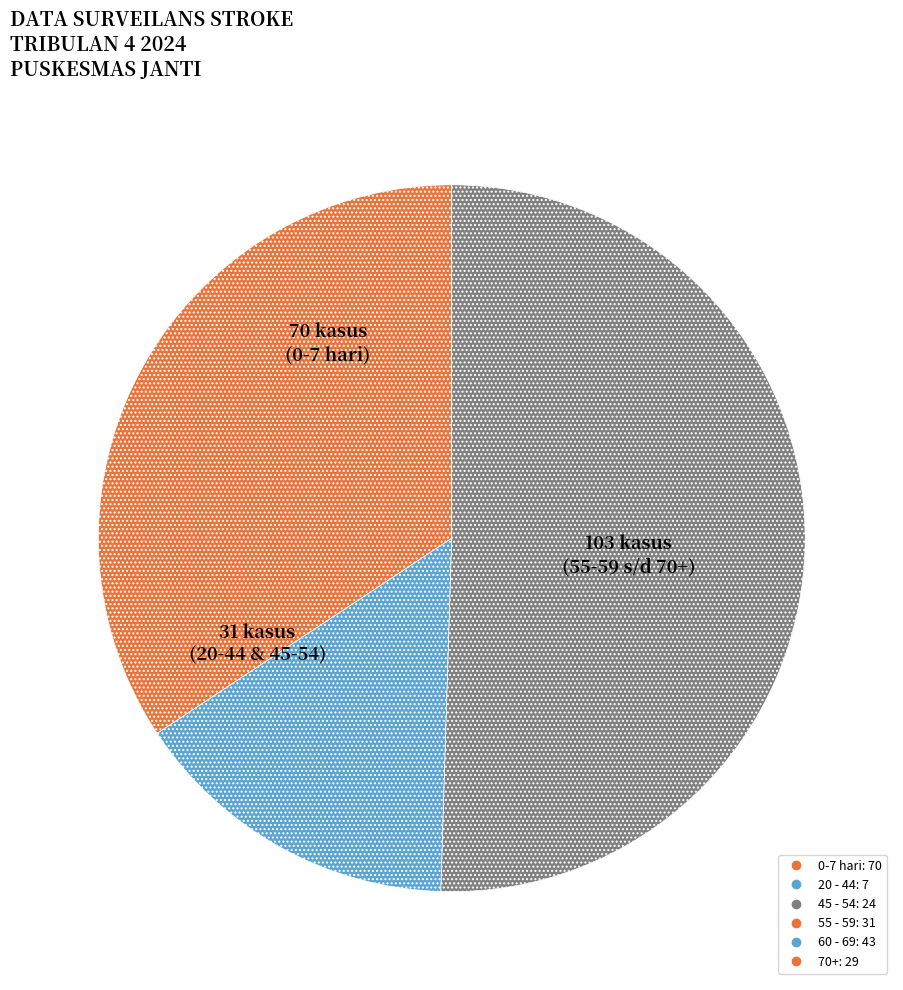

Is there a majority slice in this chart?

Yes